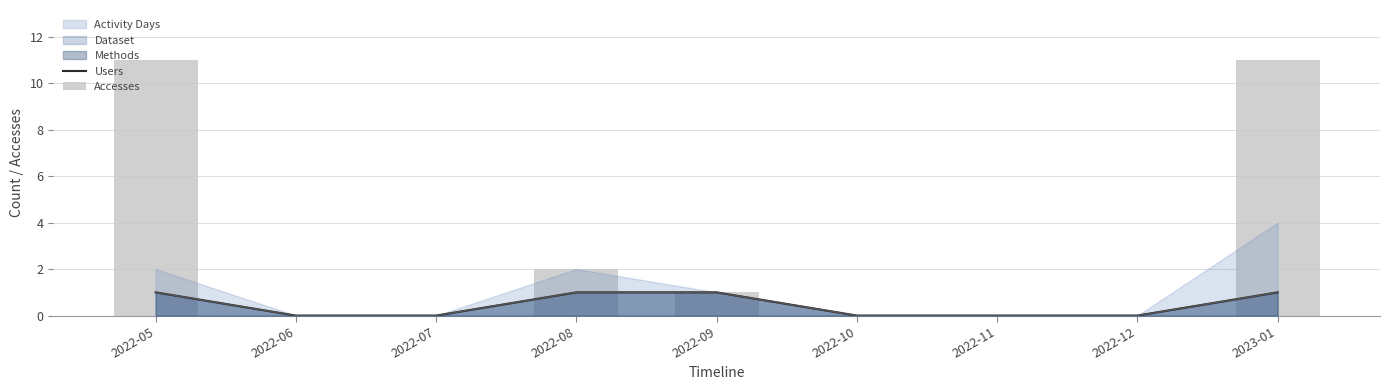

What position from the right is 2022-12?

2